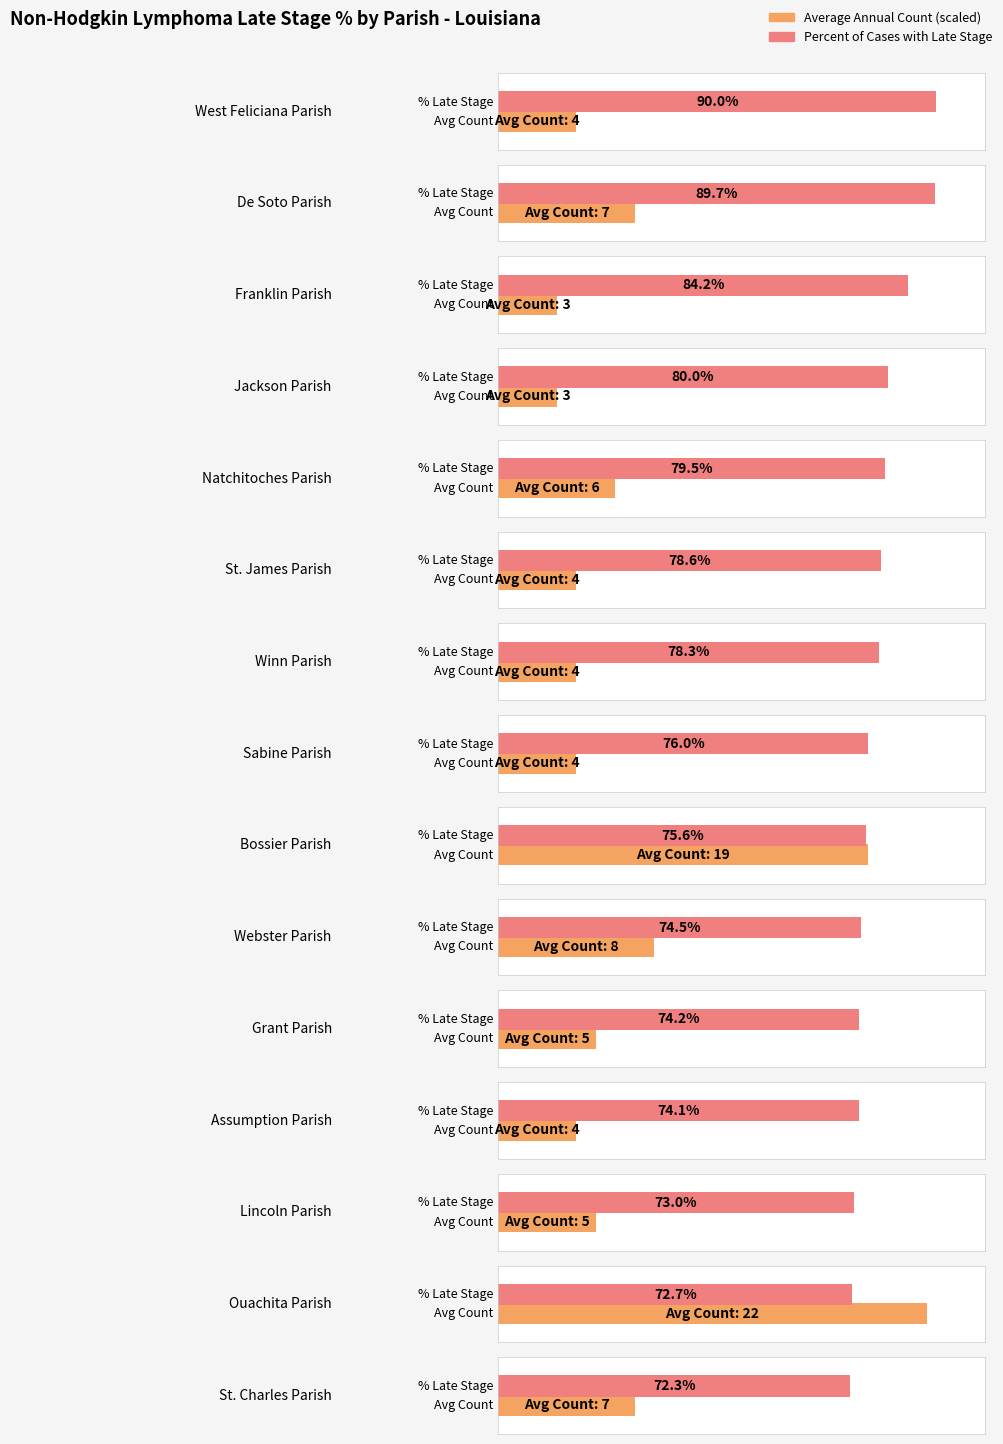

Which label corresponds to the smallest value in the chart?

St. Charles Parish